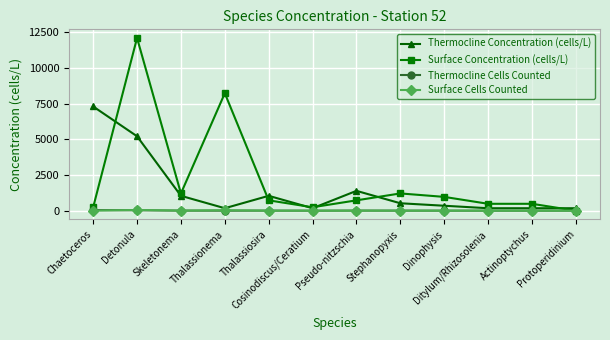

Which series has the largest total across all categories?

Surface Concentration (cells/L)